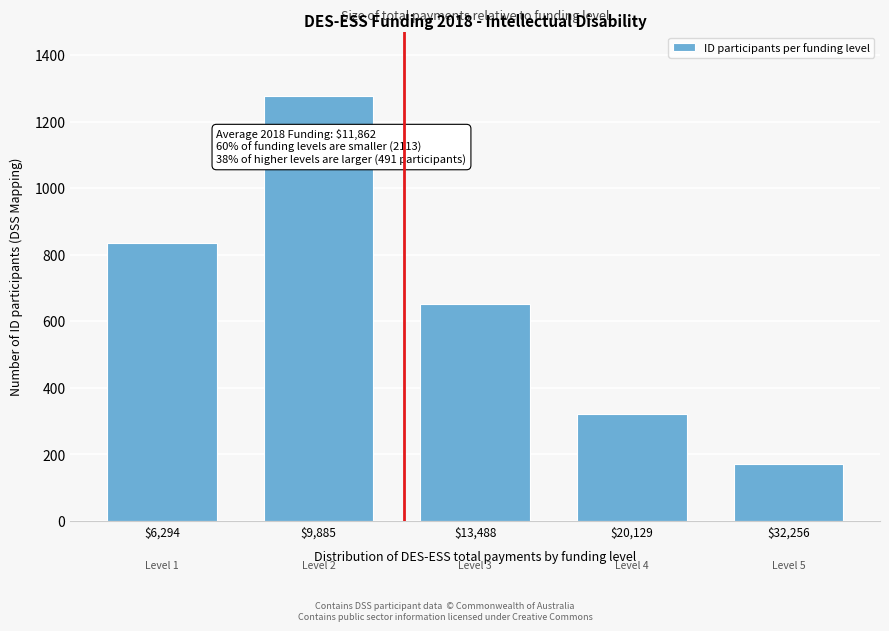

Reading left to right, what are all the values shown in this chart?

836	1277	651	321	170